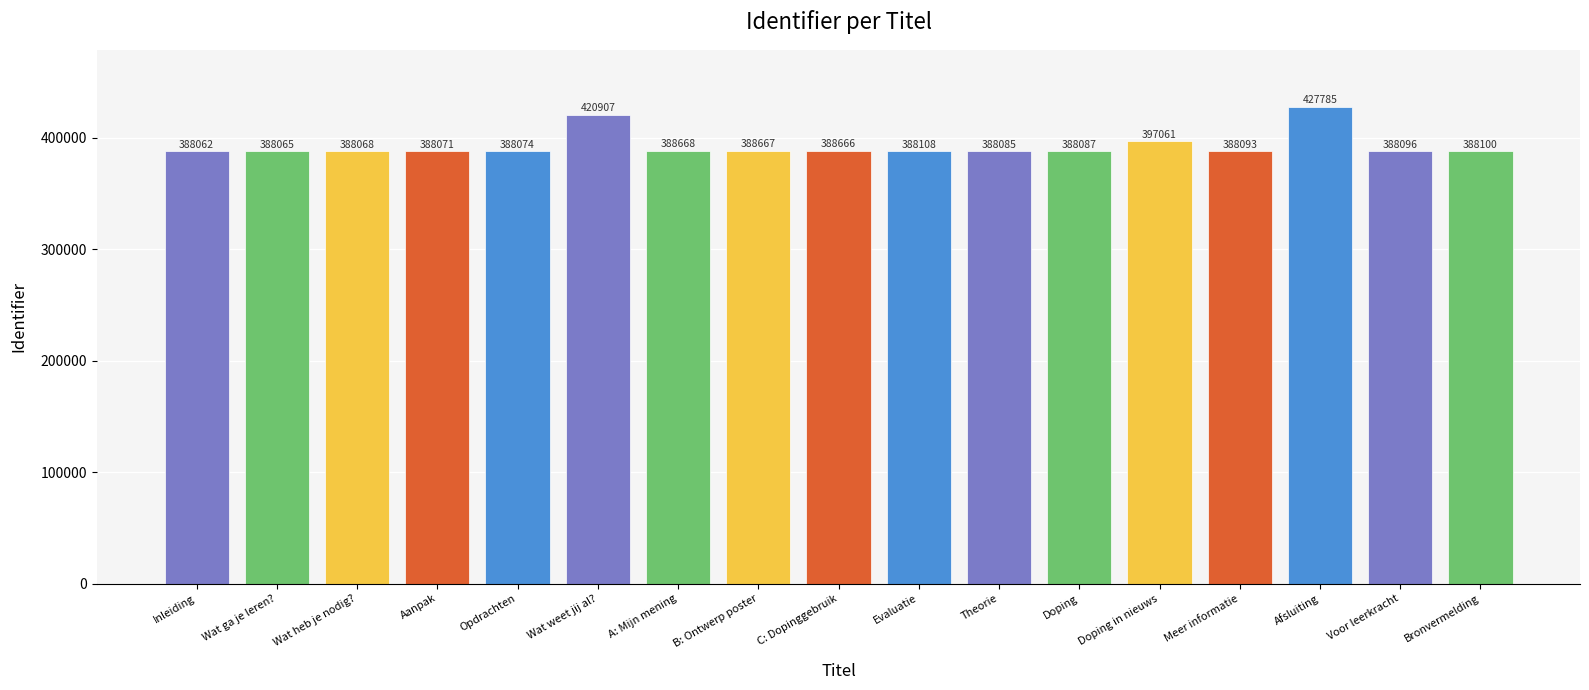

Count the number of data series in this chart.

1